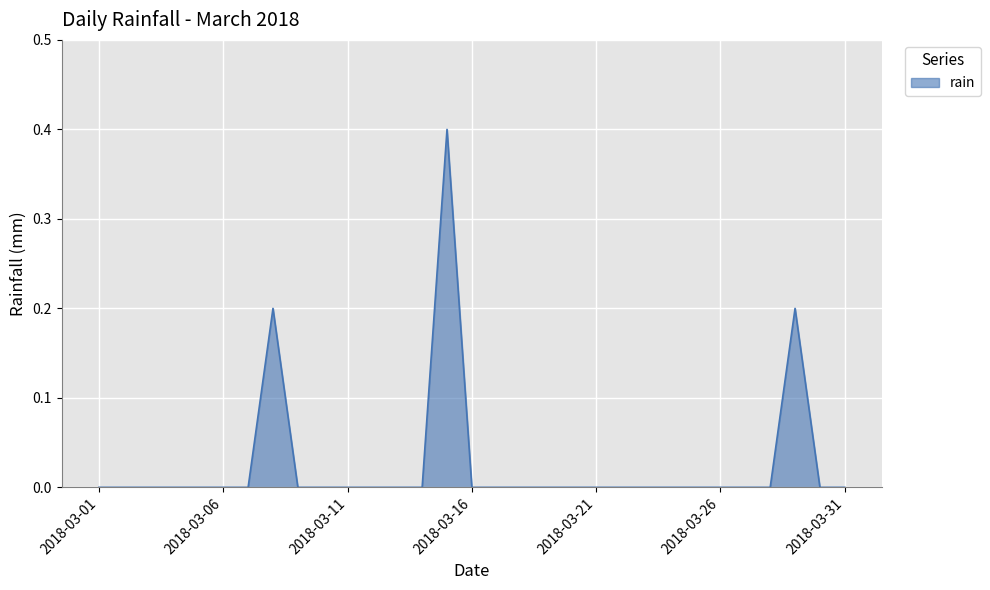

What is the greatest value displayed?

0.4